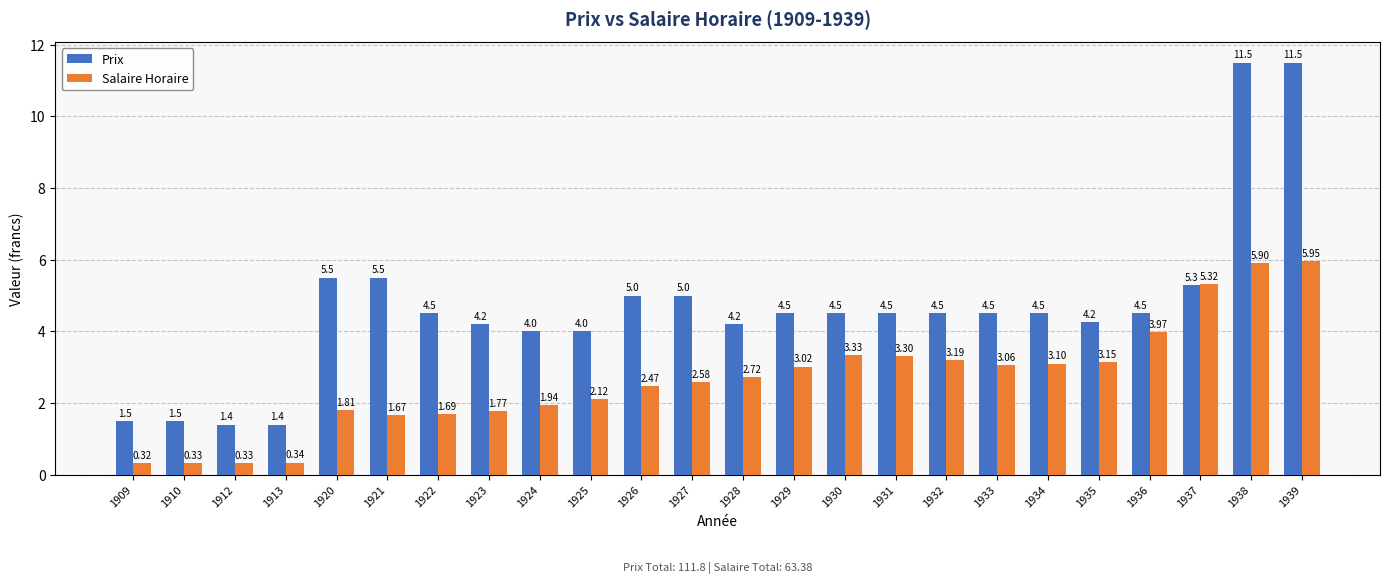

What is the difference between the maximum and minimum values in the Prix series?

10.1